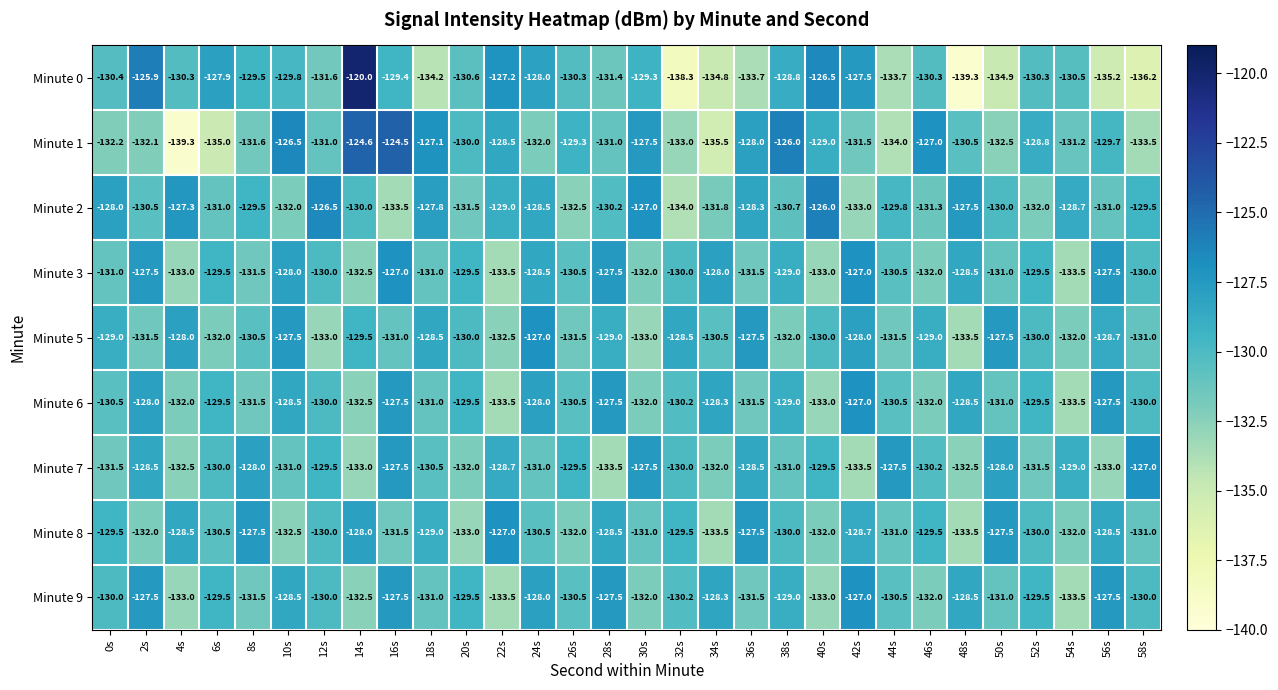

Which series has the largest total across all categories?

Minute 2